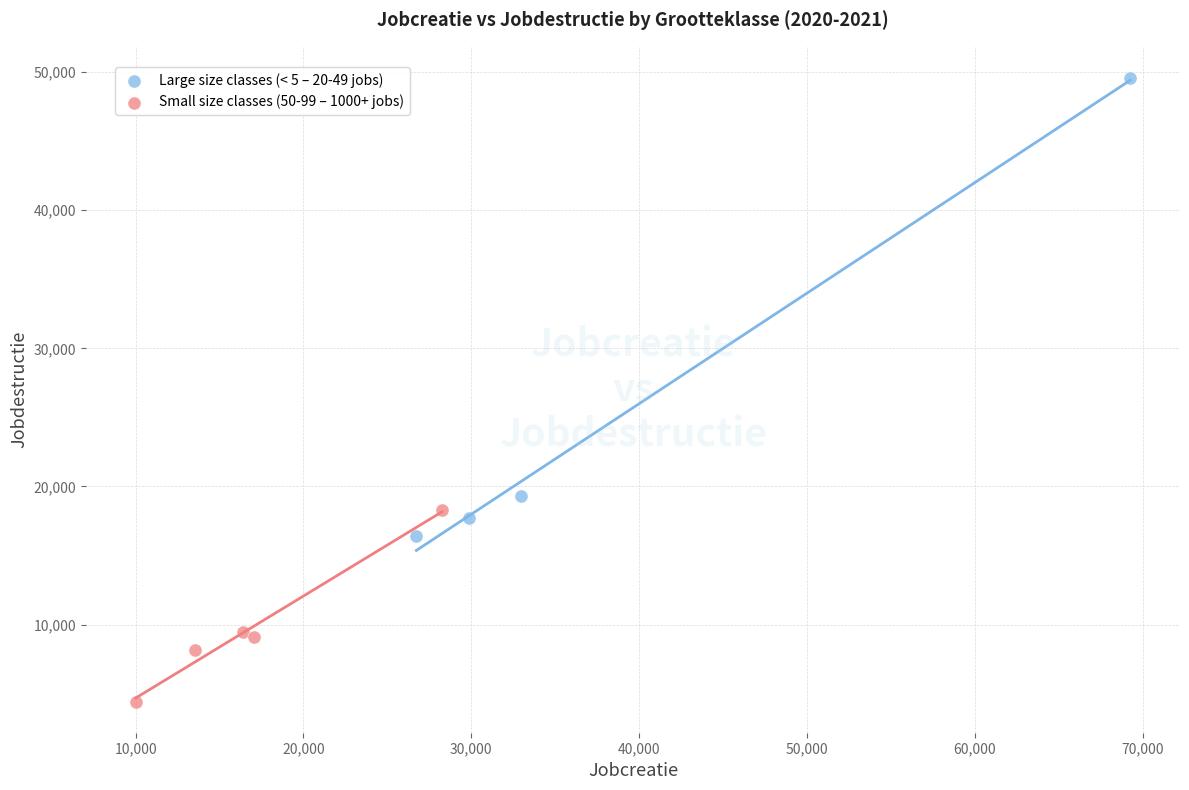

Which series reaches the minimum Y coordinate?

Small size classes (50-99 – 1000+ jobs)